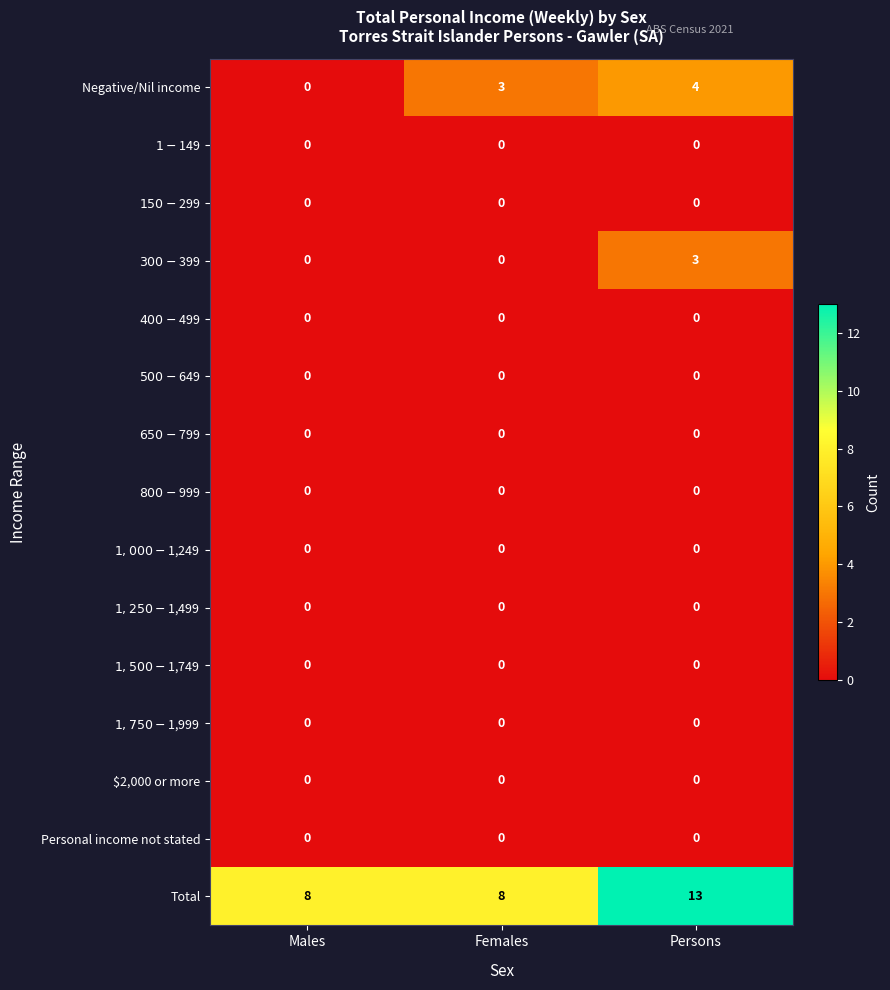

At which category does the chart reach its peak across all series?

Persons